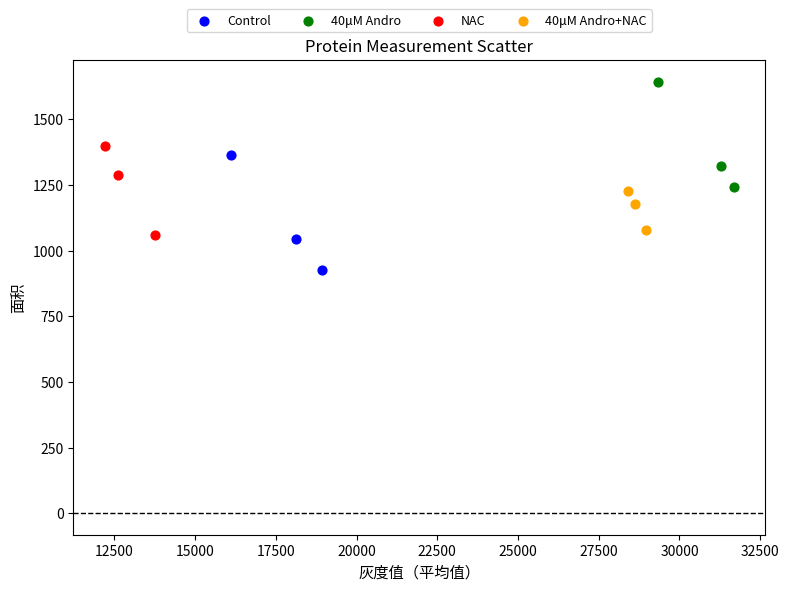

Which series contains the lowest Y value?

Control